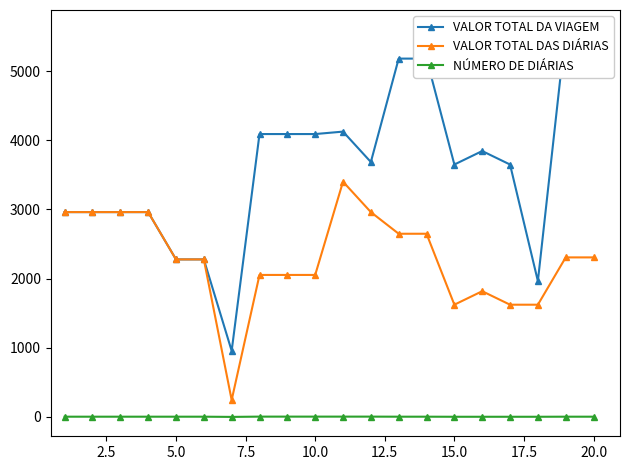

At how many categories does at least one series exceed 1136?

19